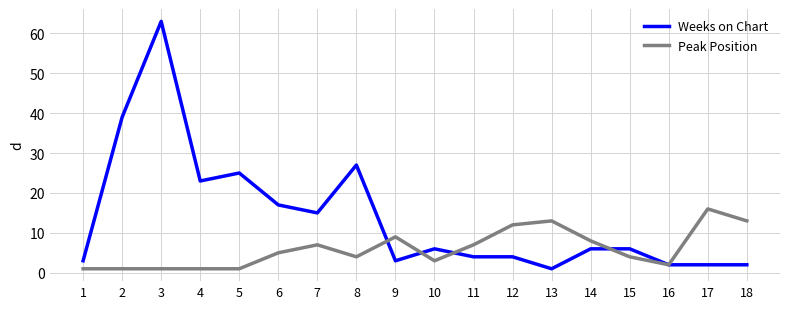

The Weeks on Chart series shows 17 at 6. True or false?

True